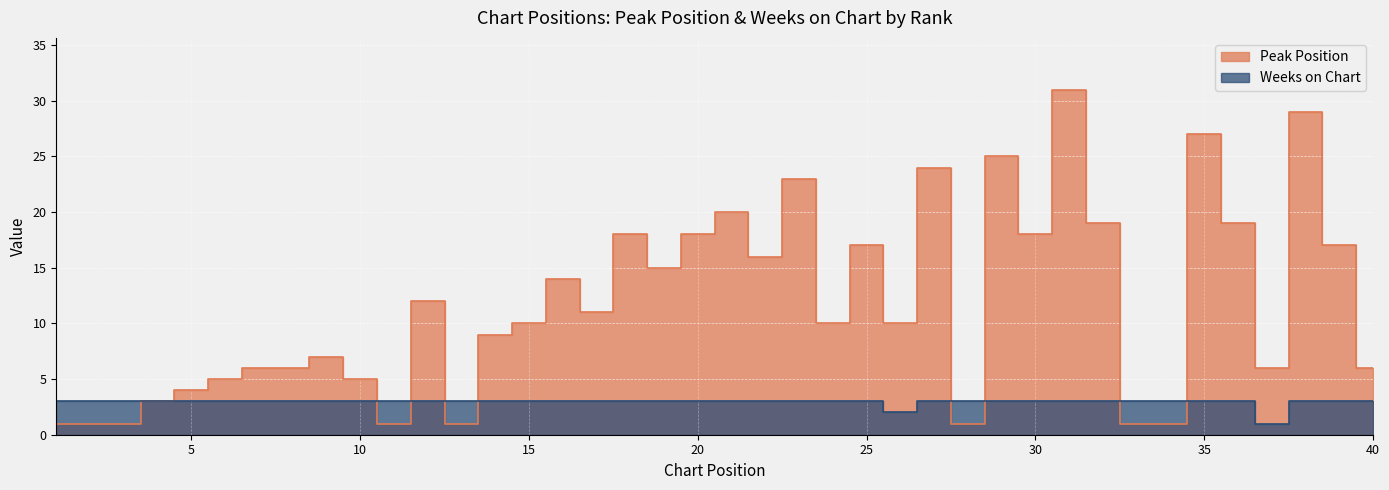

What is the value of the Peak Position point at the 20th from the left?

18